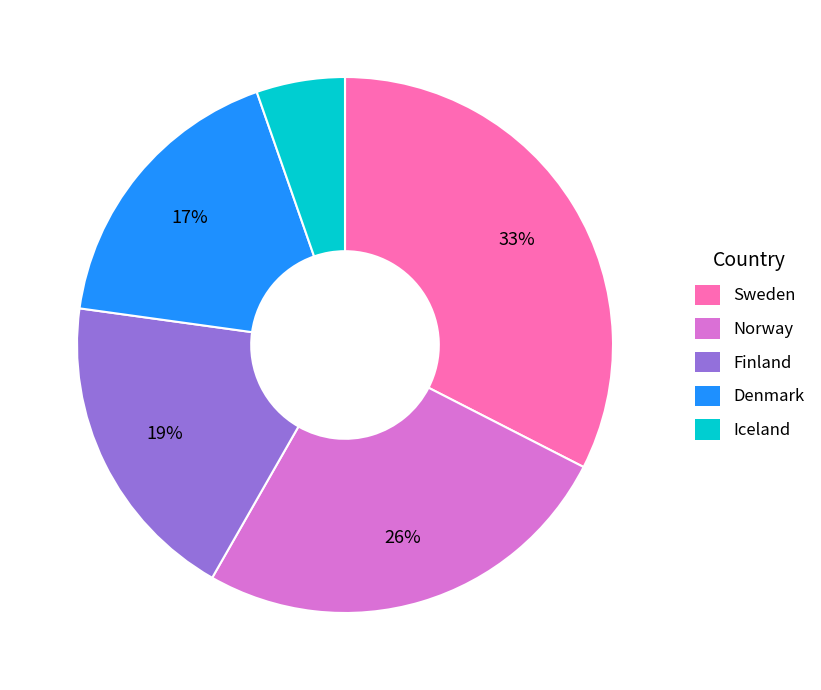

Is the sum of Sweden and Finland greater than half?

Yes